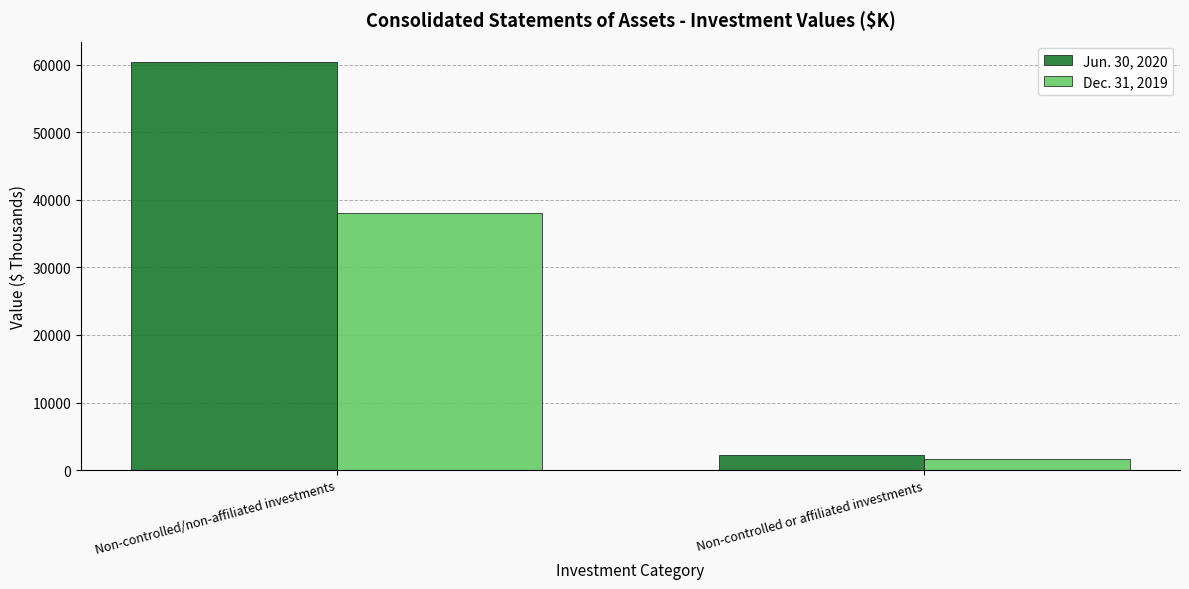

What is the spread (max minus min) of values at Non-controlled/non-affiliated investments?

22313